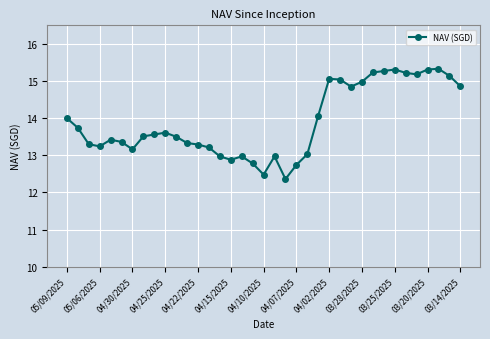

What is the value of the 2nd point from the left?

13.7